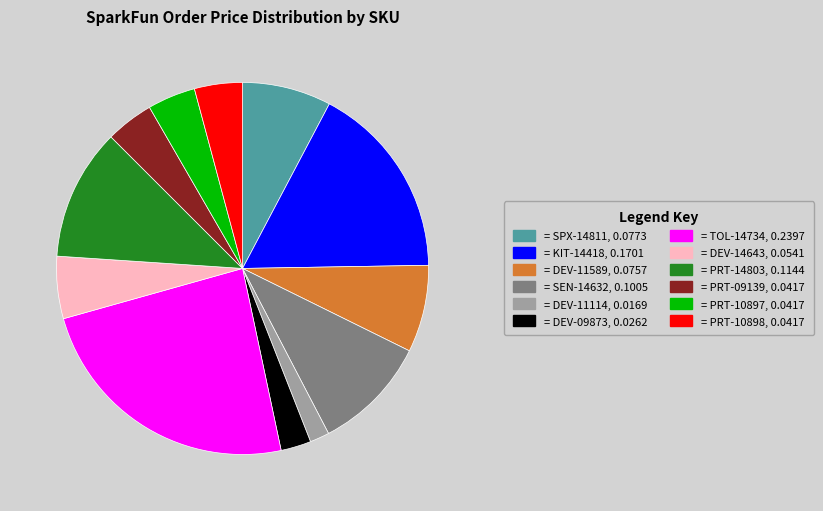

Is there any slice that represents more than half of the pie?

No